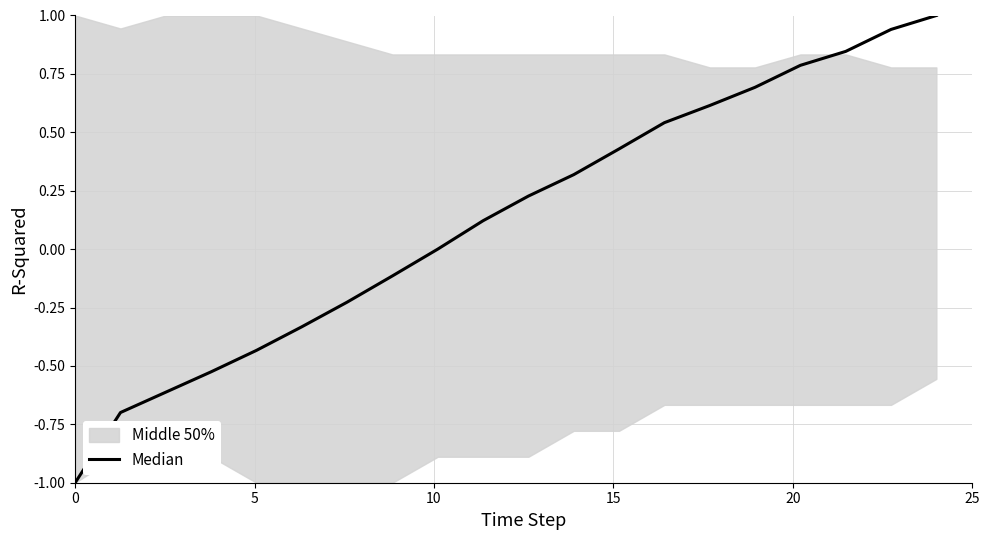

What is the sum of all values?

2.6